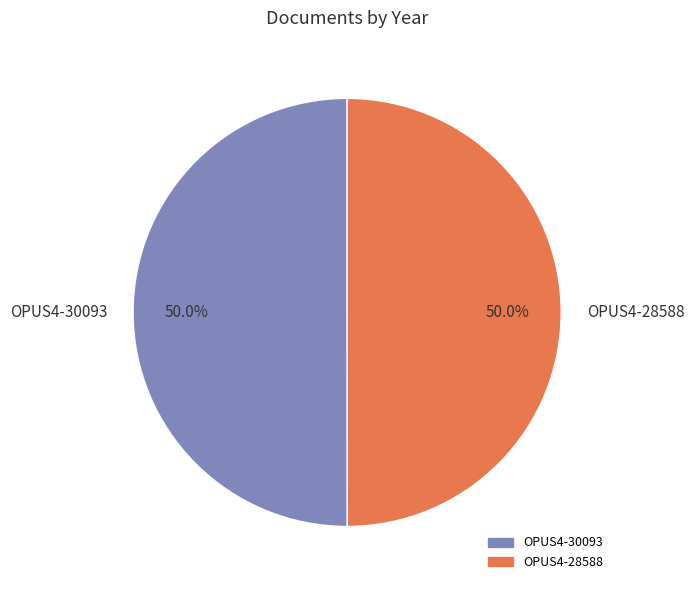

What percentage is the OPUS4-30093 slice, to the nearest percent?

50%